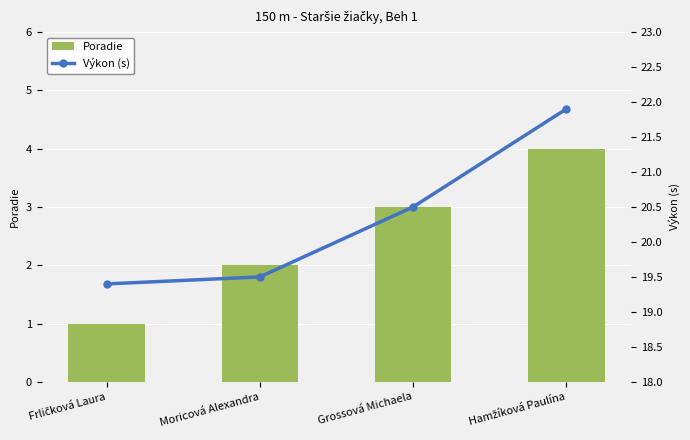

Count the number of categories in the chart.

4